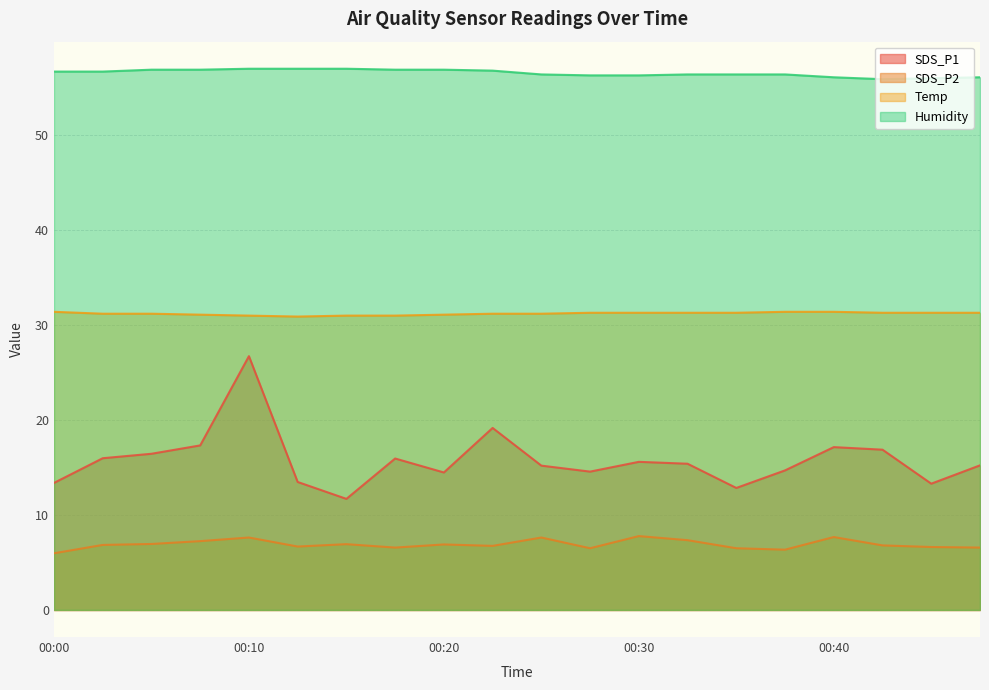

At which label does SDS_P1 first exceed 15?

00:03